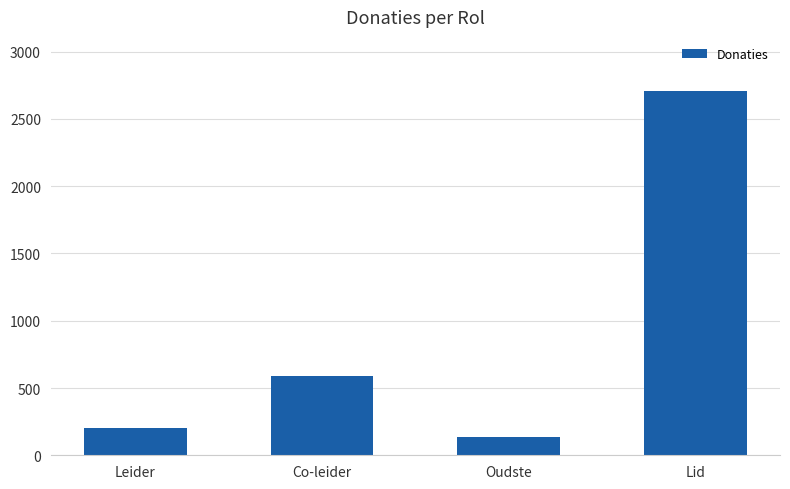

How many bars are there in total?

4